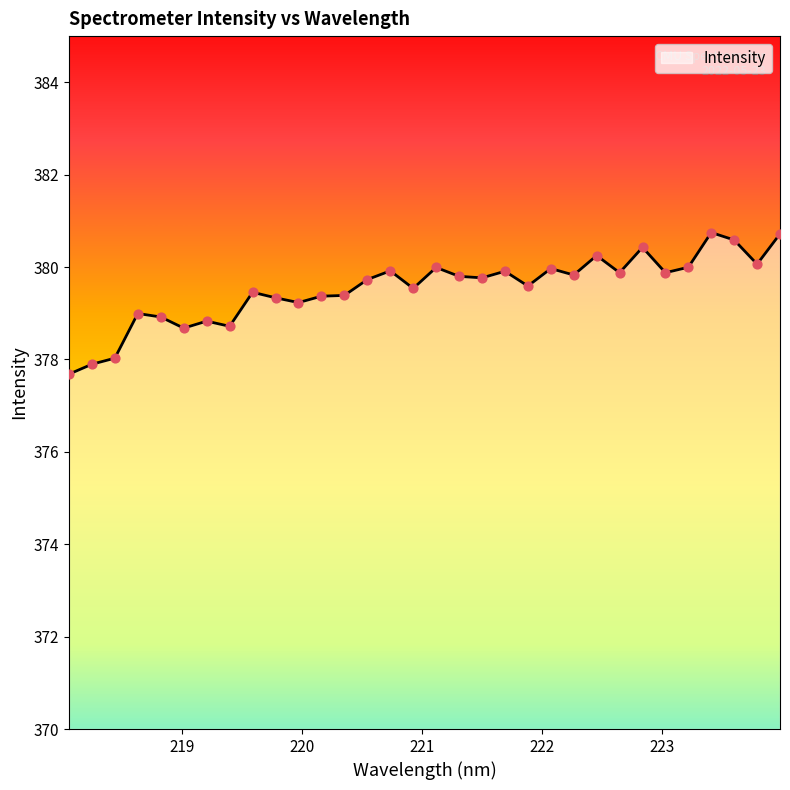

What is the difference between the maximum and minimum values?

3.1